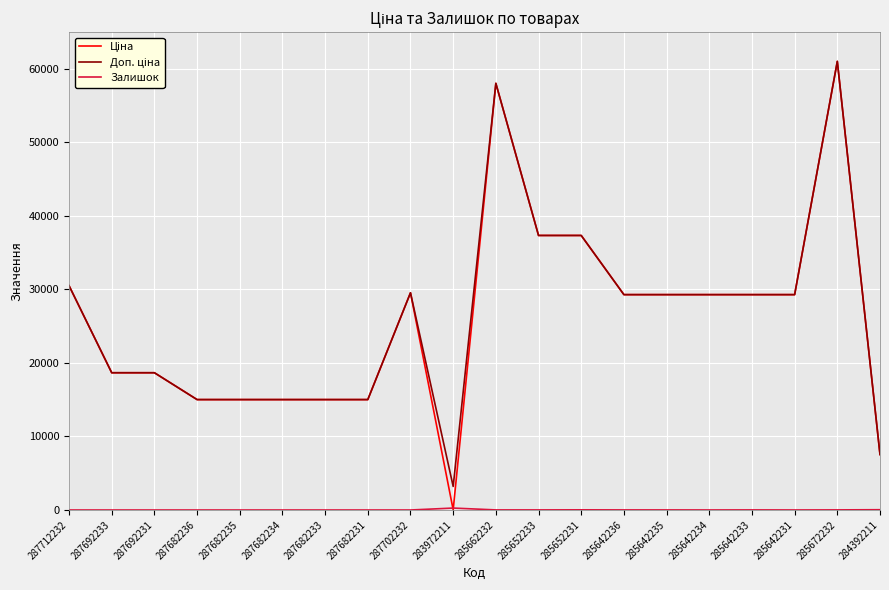

At which category is the sum across all series the highest?

285672232